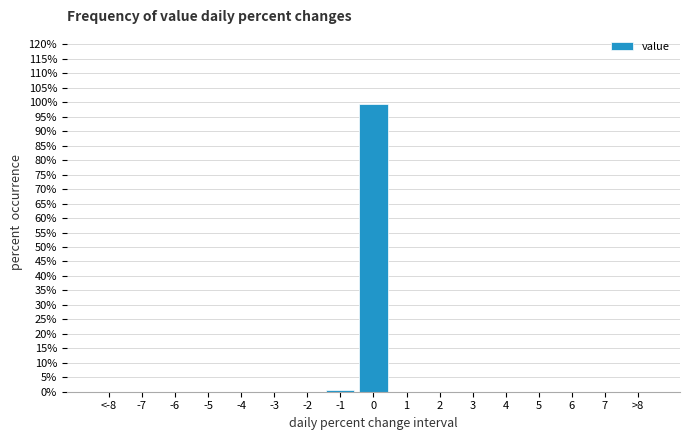

Reading left to right, list all the values displayed in this chart.

<-8=0.0	-7=0.0	-6=0.0	-5=0.0	-4=0.0	-3=0.0	-2=0.0	-1=0.6	0=99.4	1=0.0	2=0.0	3=0.0	4=0.0	5=0.0	6=0.0	7=0.0	>8=0.0